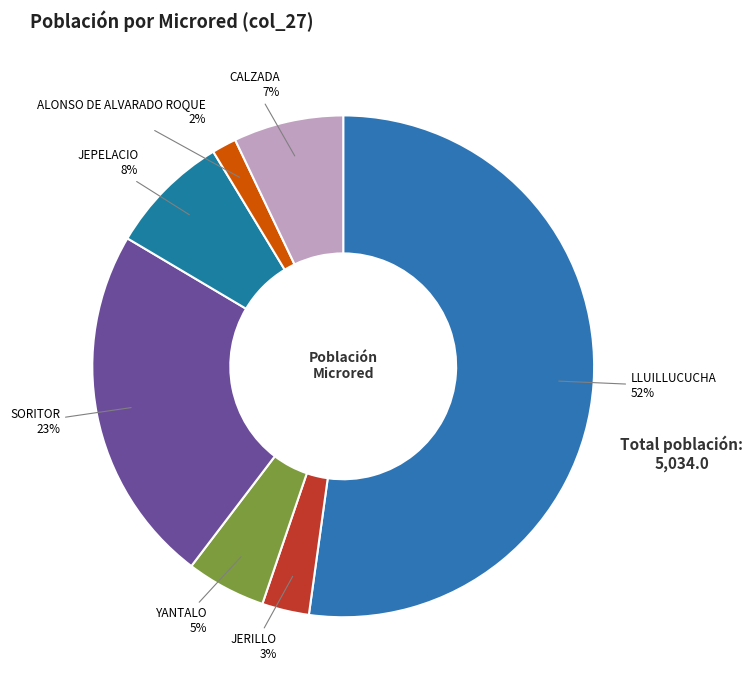

To the nearest percent, what is the difference between the JERILLO 3% and JEPELACIO 8% slice percentages?

5%